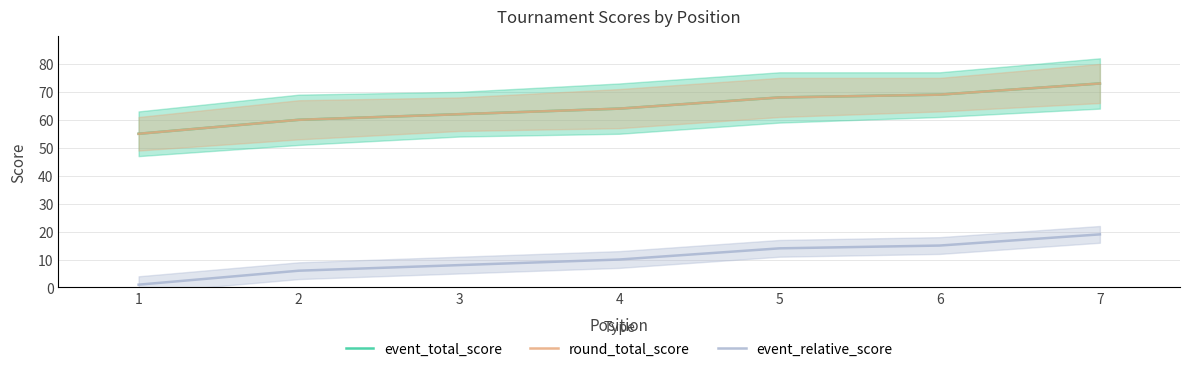

True or false: round_total_score and event_relative_score cross at least once.

False